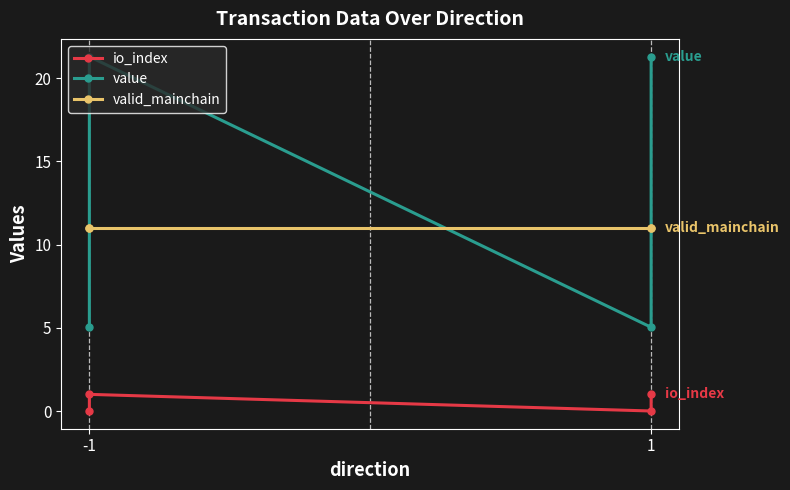

How many series are shown in this chart?

3